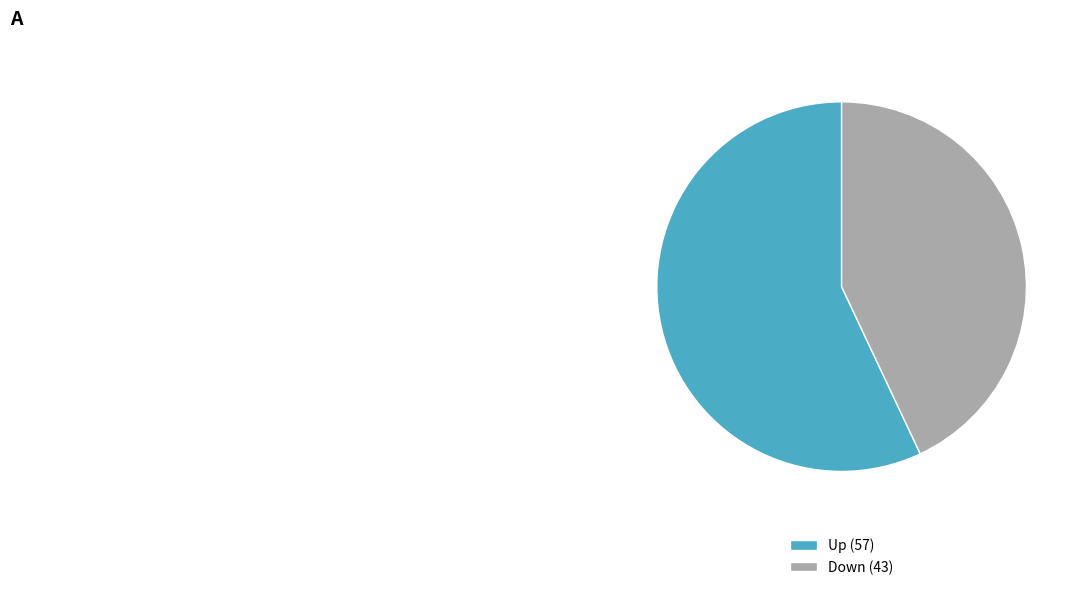

What is the smallest slice in the pie chart?

Down (43)